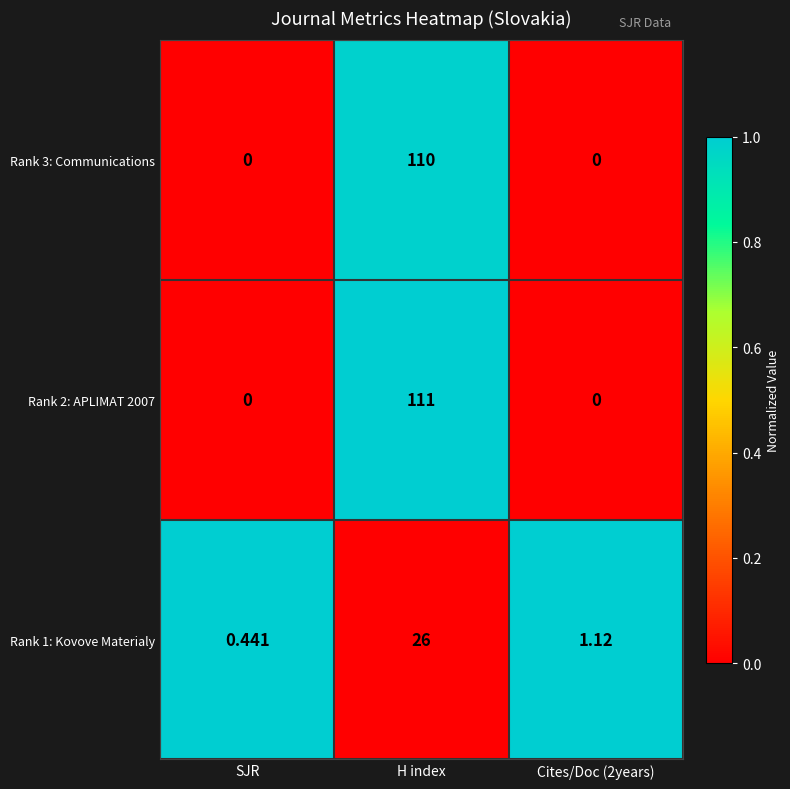

Is the value of Rank 3: Communications at H index greater than the value of Rank 2: APLIMAT 2007 at SJR?

Yes